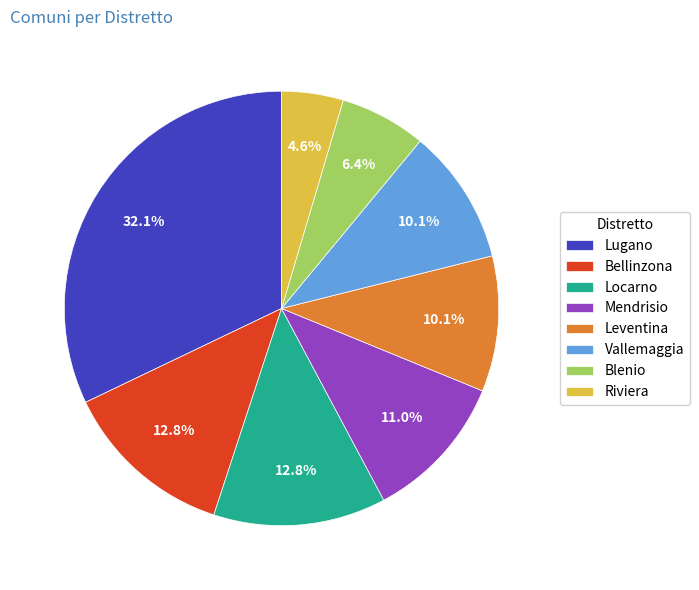

What is the ratio of the value at Mendrisio to the value at Lugano?

0.3